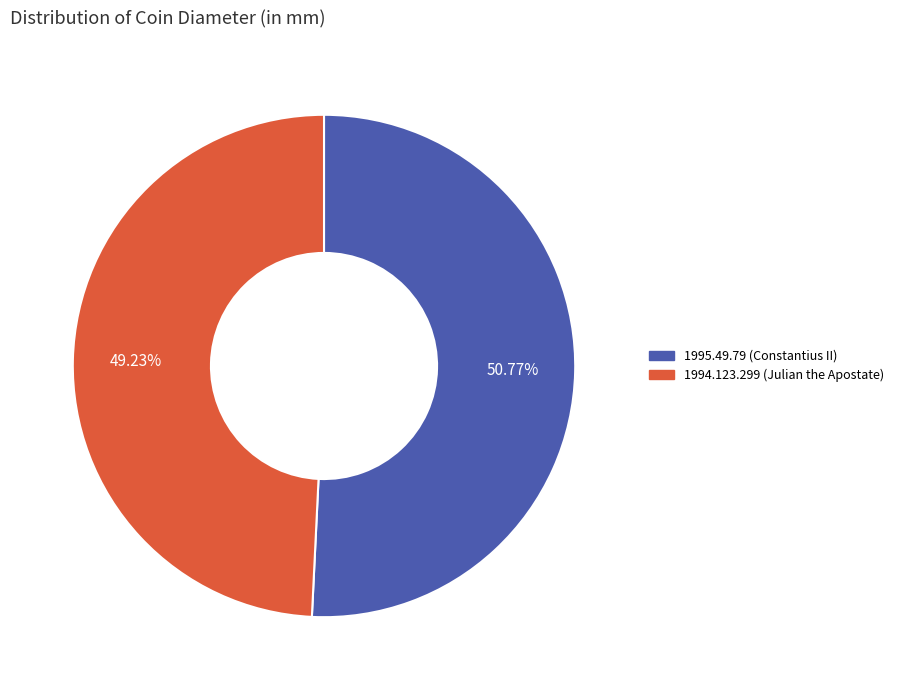

To the nearest percent, what is the difference between the largest and smallest slice percentages?

2%